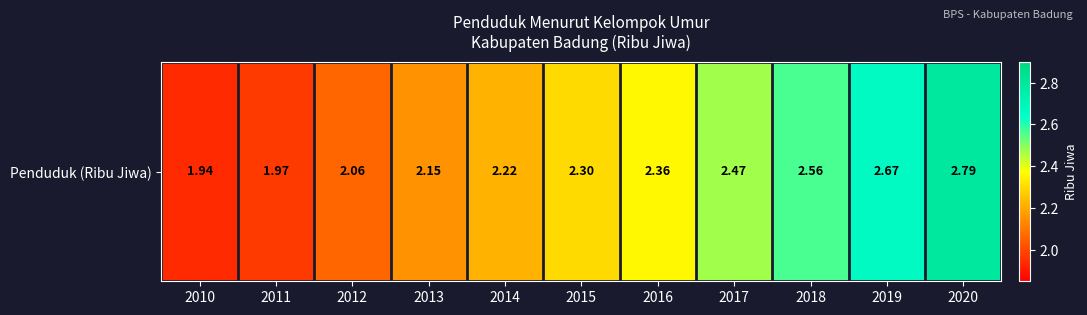

Where is the data nearest to the value 2?

2011